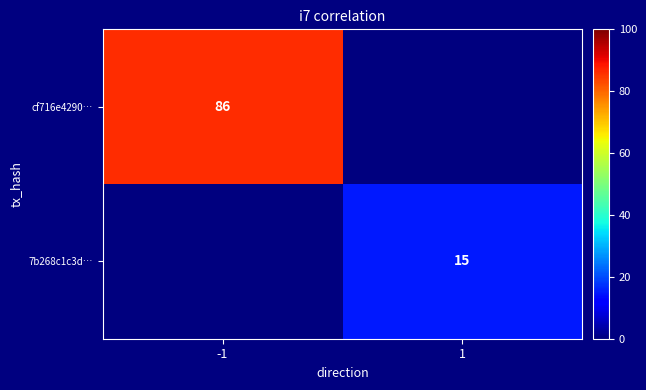

Is it true that 7b268c1c3d… equals 15 at 1?

True